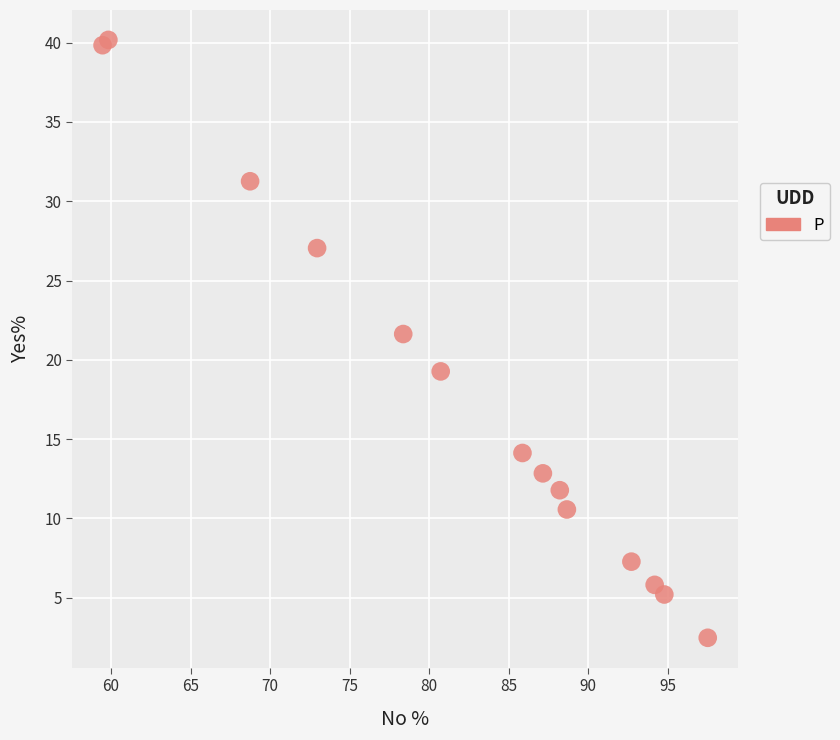

What Y value in the scatter plot is closest to 21?

21.6